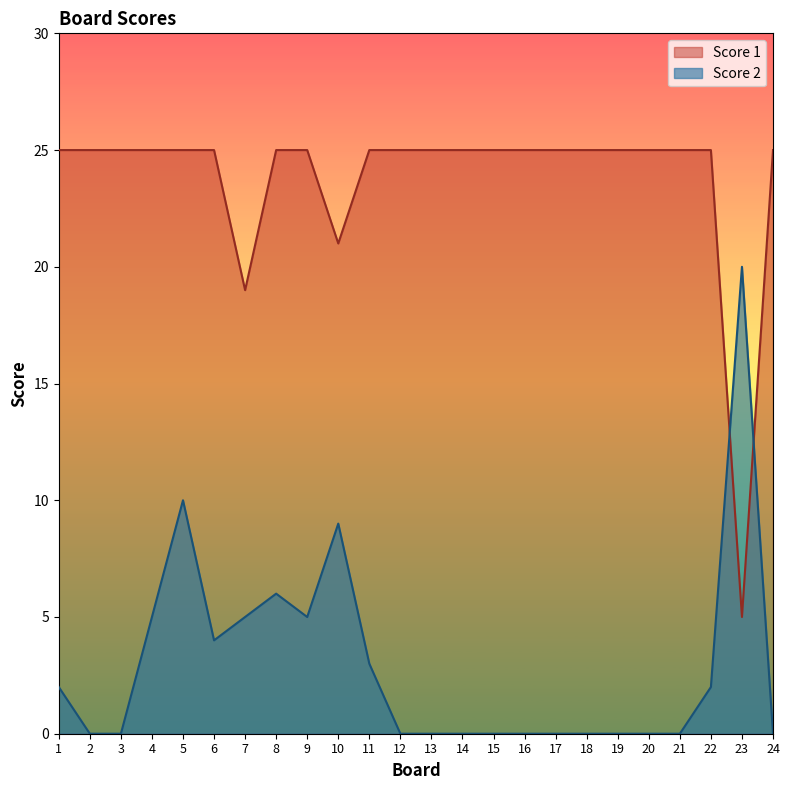

What is the spread (max minus min) of values at 19?

25